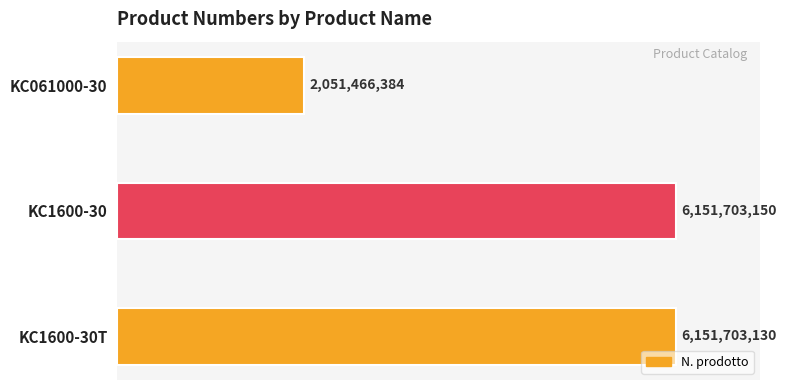

Where does the data first go above 6151703130?

KC1600-30